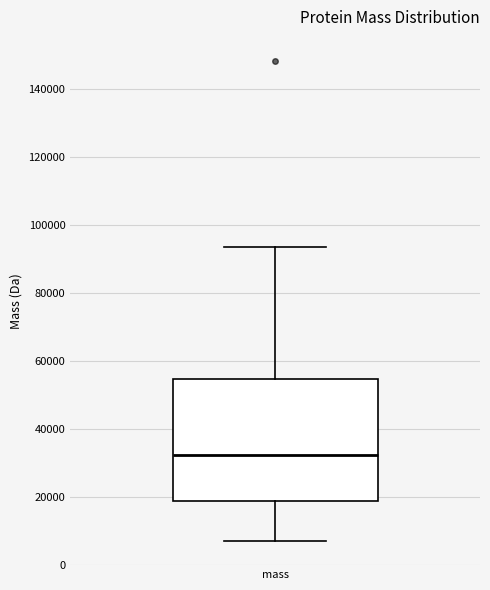

Transcribe this box plot: give where the median line is, the range the box spans, and where the two whiskers end, as read against the y-axis. The values are not printed on the chart, so give them approximately, as read against the axis.

median 32000, box 18000 to 54000, whiskers 6000 to 94000